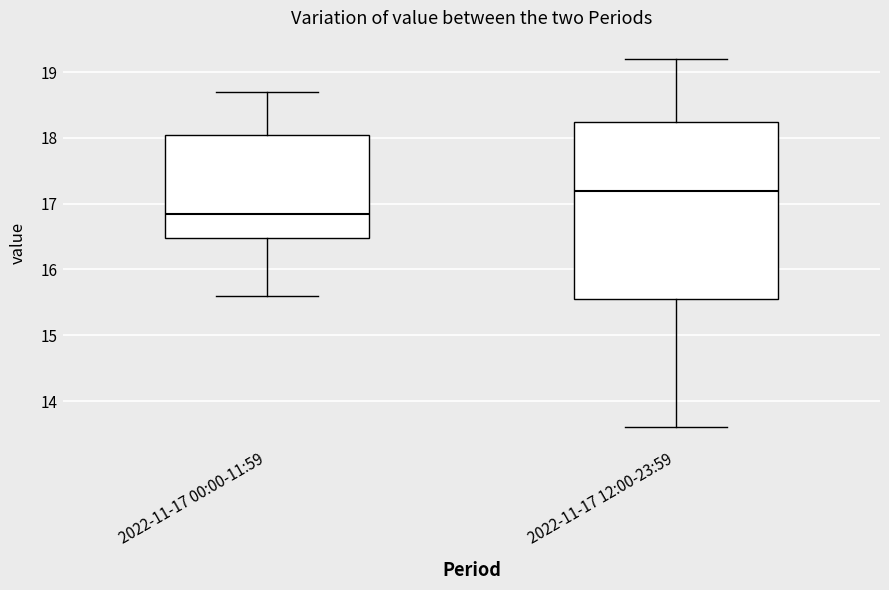

Where does the upper whisker of the box for 2022-11-17 12:00-23:59 end on the y-axis? The values are not printed on the chart, so give them approximately, as read against the axis.

19.2